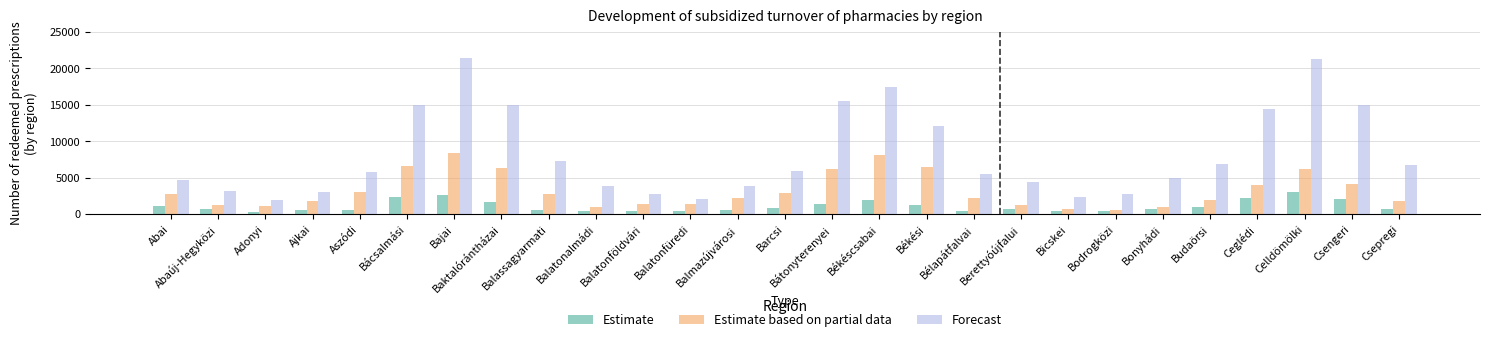

Rank the series at Ceglédi from lowest to highest value.

Estimate, Estimate based on partial data, Forecast